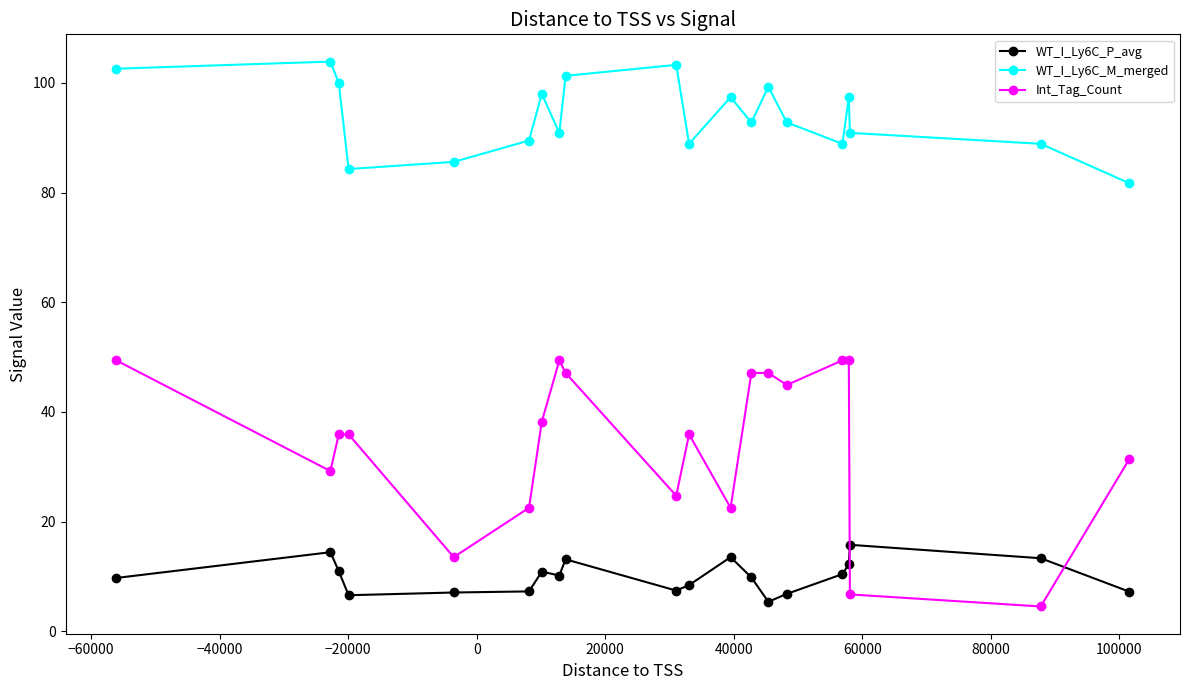

List the series in order of their peak value, lowest first.

WT_I_Ly6C_P_avg, Int_Tag_Count, WT_I_Ly6C_M_merged